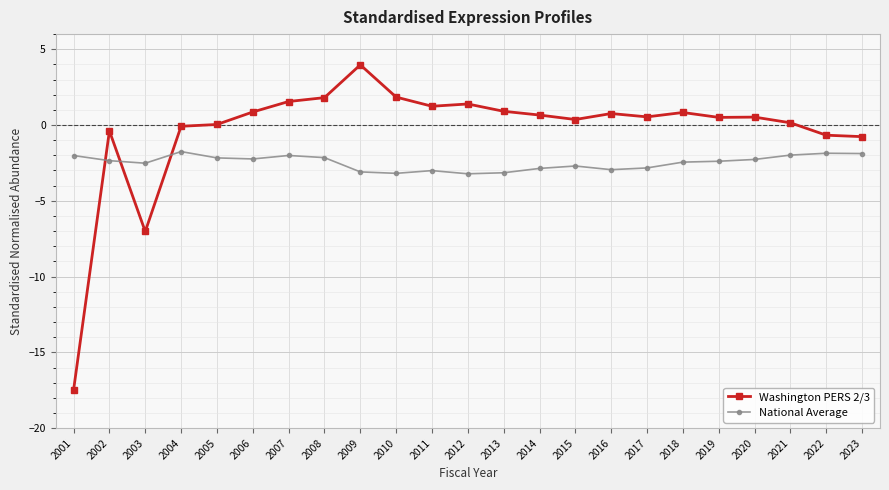

In Washington PERS 2/3, how many points are higher than both neighbors (excluding endpoints)?

6